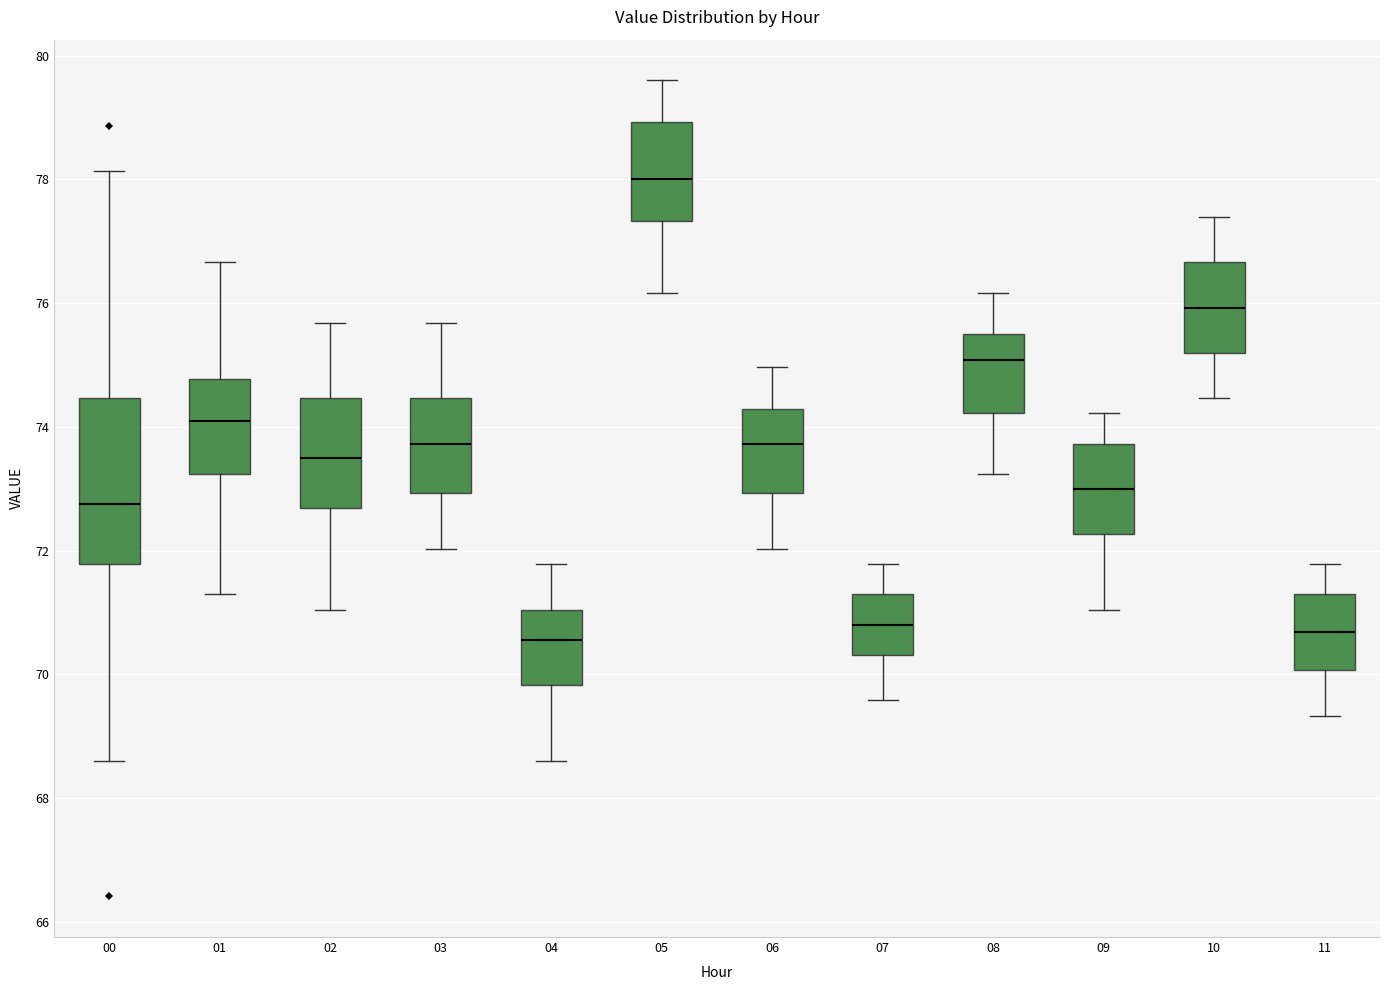

Which box's median line is the highest?

05